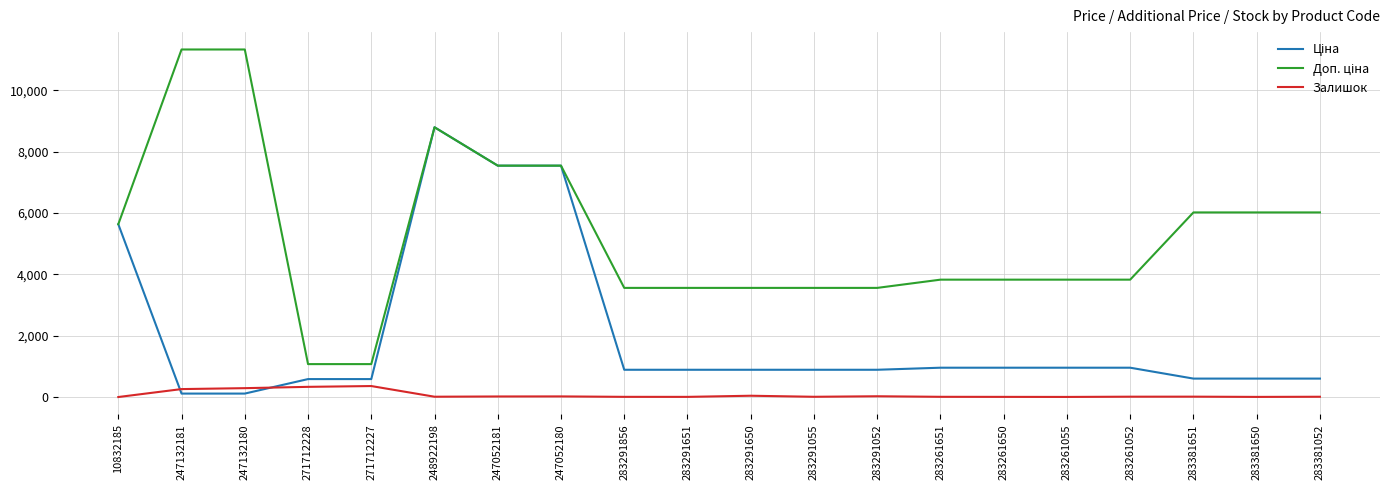

At which category is the sum across all series the highest?

248922198